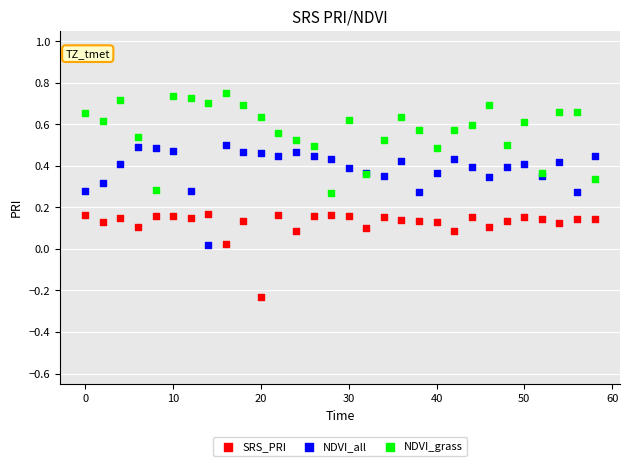

Which series reaches the maximum Y coordinate?

NDVI_grass